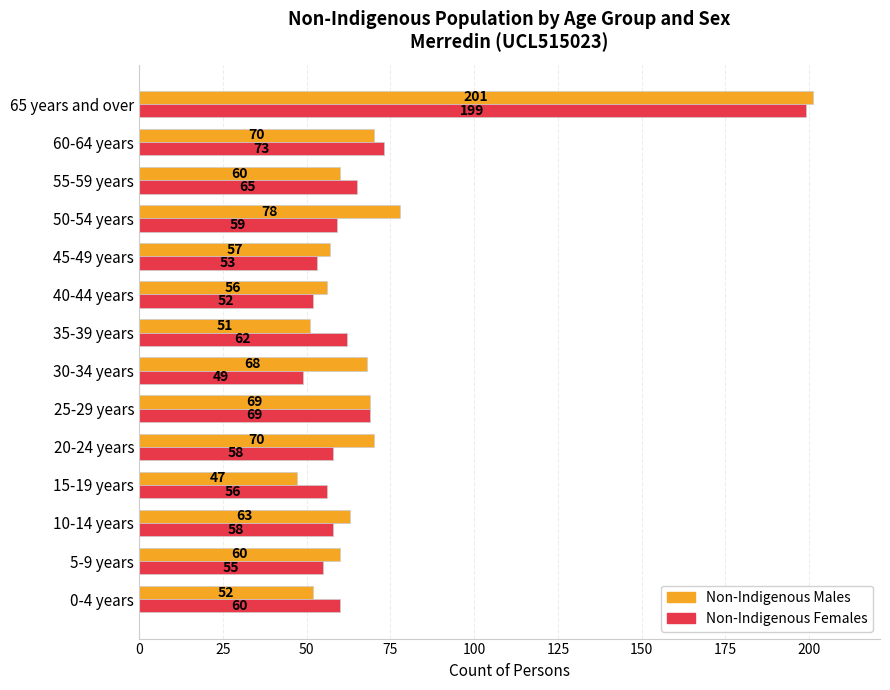

What is the spread (max minus min) of values at 35-39 years?

11